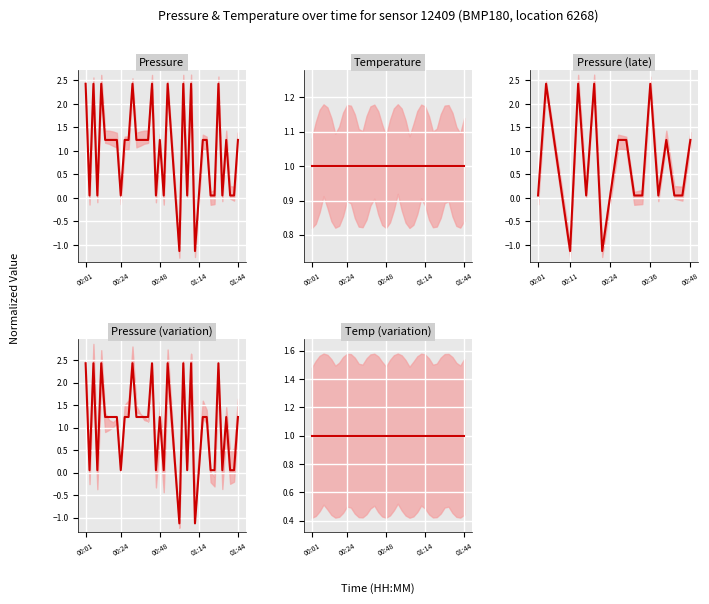

Rank the categories by value from lowest to highest.

01:01, 01:12, 00:04, 00:09, 00:24, 00:46, 00:51, 00:59, 01:06, 01:14, 01:26, 01:29, 01:34, 01:39, 01:41, 00:14, 00:16, 00:19, 00:21, 00:26, 00:29, 00:33, 00:36, 00:38, 00:41, 00:48, 00:56, 01:17, 01:24, 01:36, 01:44, 00:01, 00:06, 00:11, 00:31, 00:43, 00:53, 01:04, 01:09, 01:31